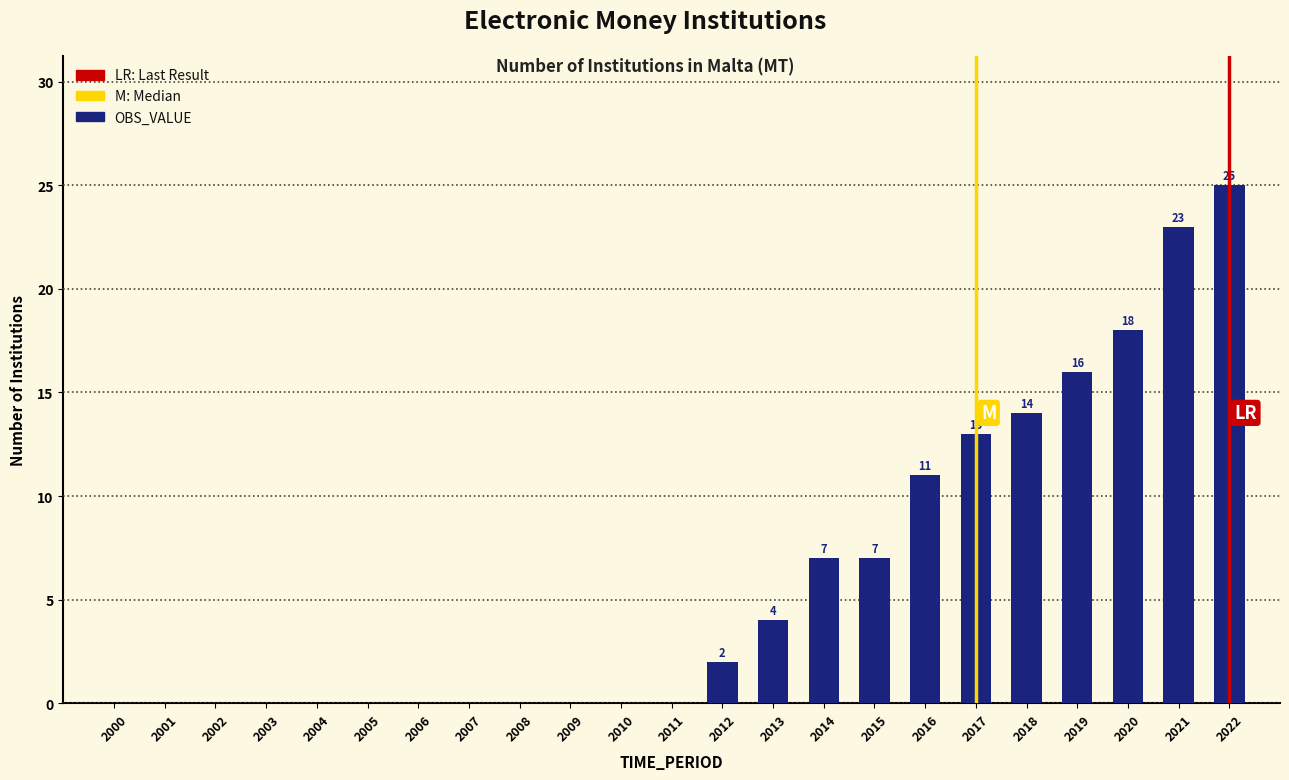

The chart shows a value of 17 at 2008. True or false?

False